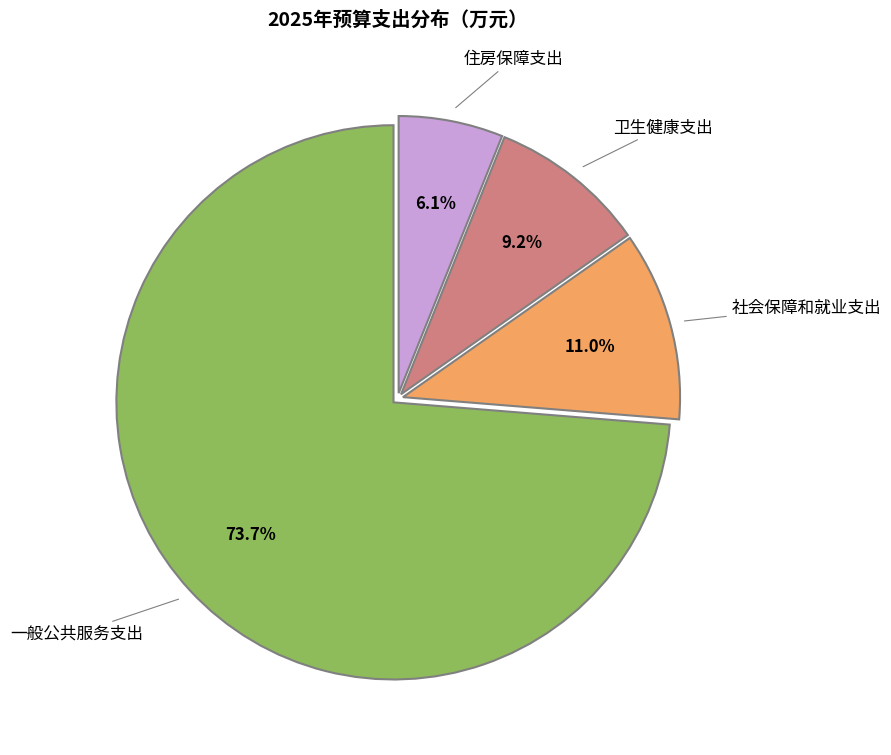

What is the majority slice?

一般公共服务支出